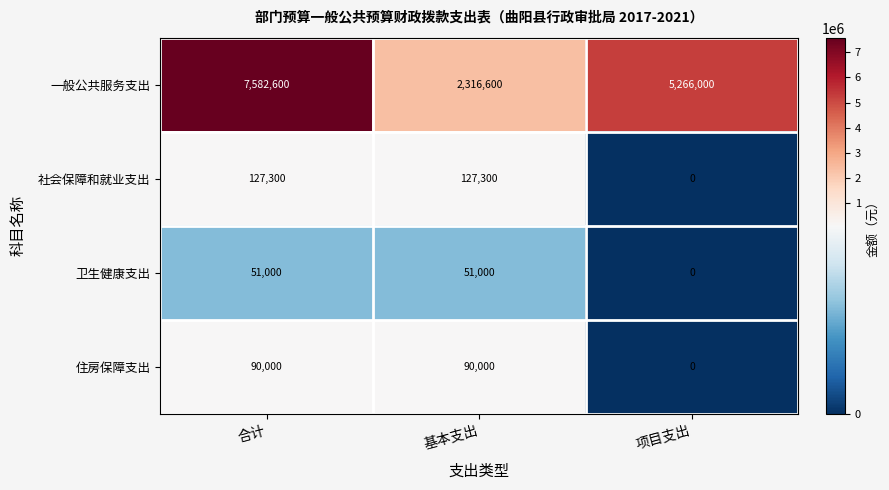

What is the difference between the maximum and minimum values in the 一般公共服务支出 series?

5266000